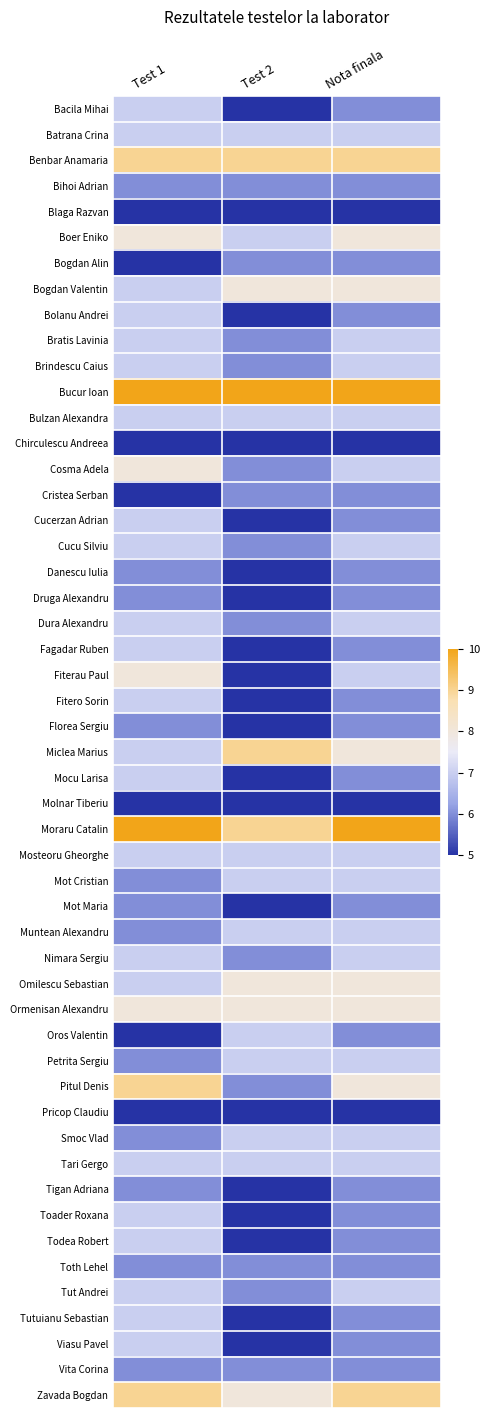

How many data points in Brindescu Caius are less than 7?

1